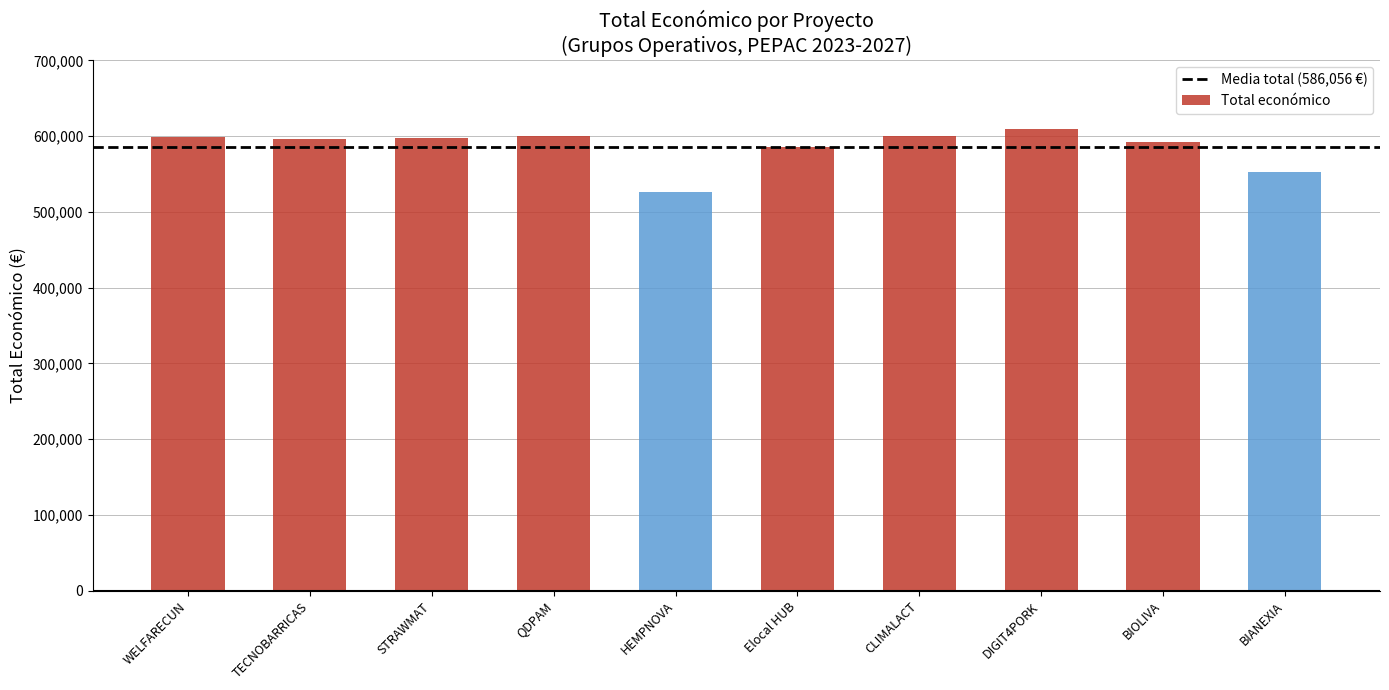

What is the maximum value shown in the chart?

609206